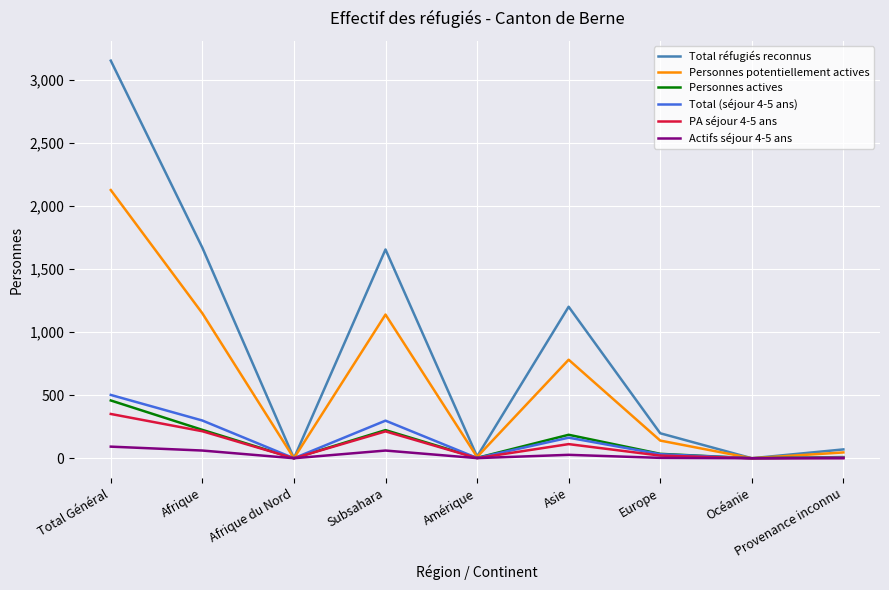

Does the chart have visible grid lines?

Yes